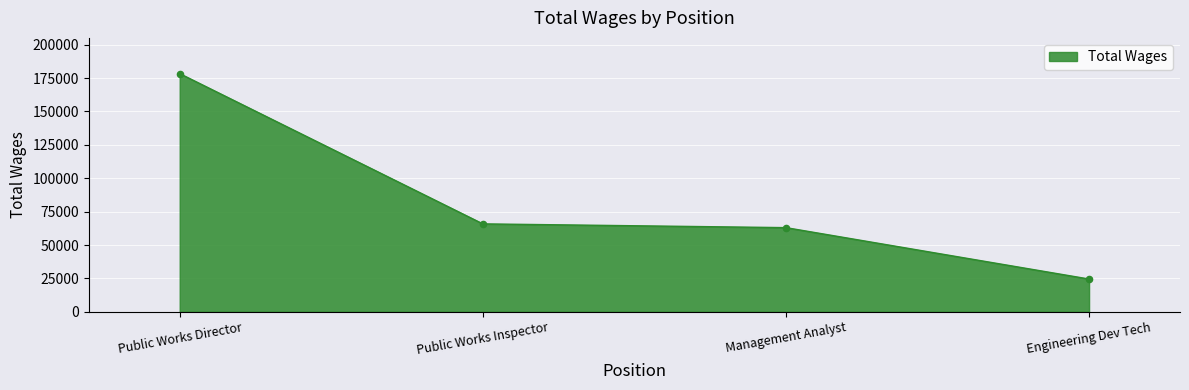

Between Public Works Director and Public Works Inspector, which is larger?

Public Works Director